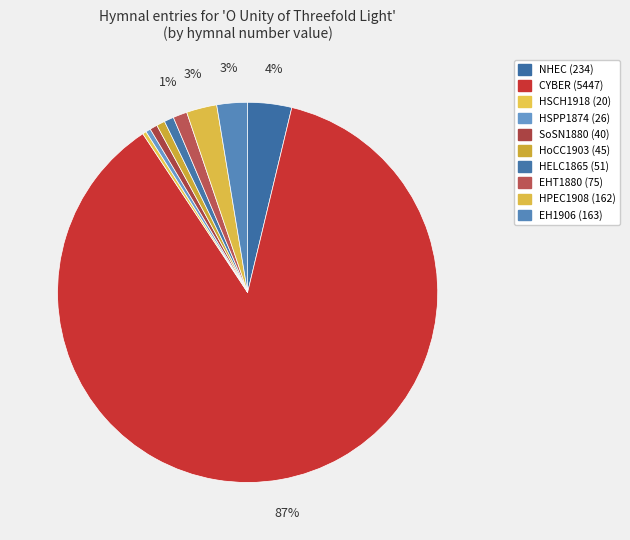

Is there a majority slice in this chart?

Yes